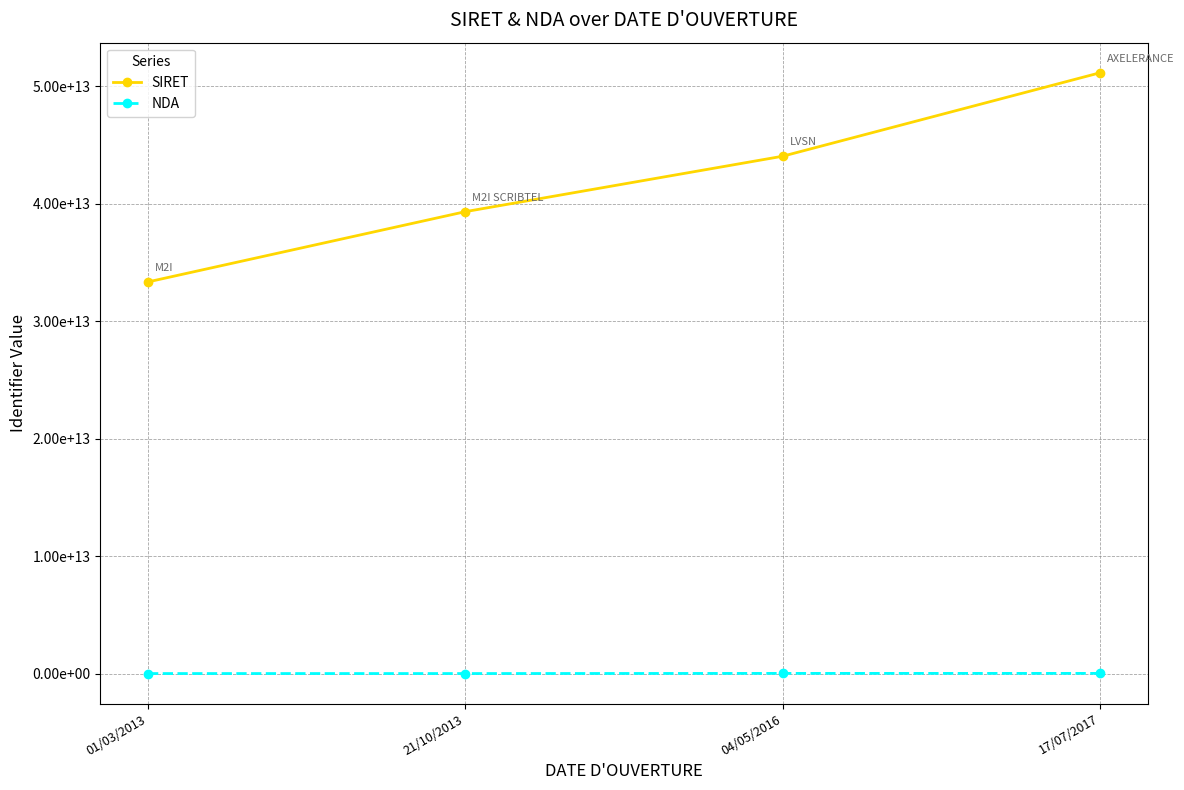

Reading left to right, transcribe all the data shown in this chart.

SIRET: 01/03/2013=33354415300344	21/10/2013=39336786700024	04/05/2016=44057689000022	17/07/2017=51164901400046
NDA: 01/03/2013=11751042775	21/10/2013=11752175275	04/05/2016=25140176514	17/07/2017=25140225314